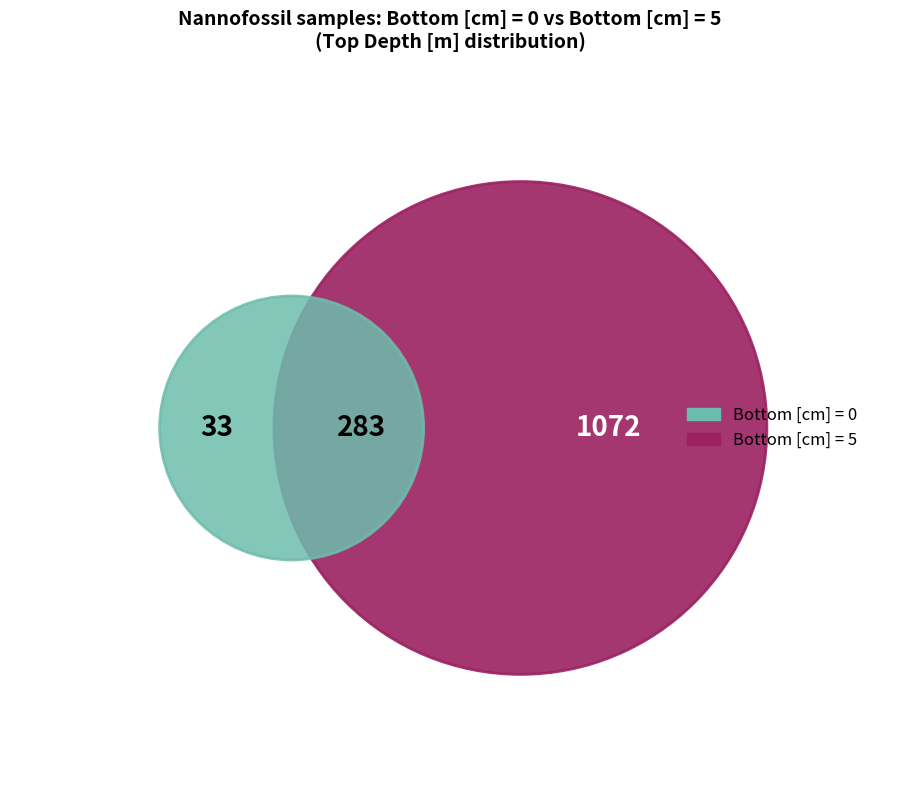

What is the total percentage of 0 and 5?

32.6%